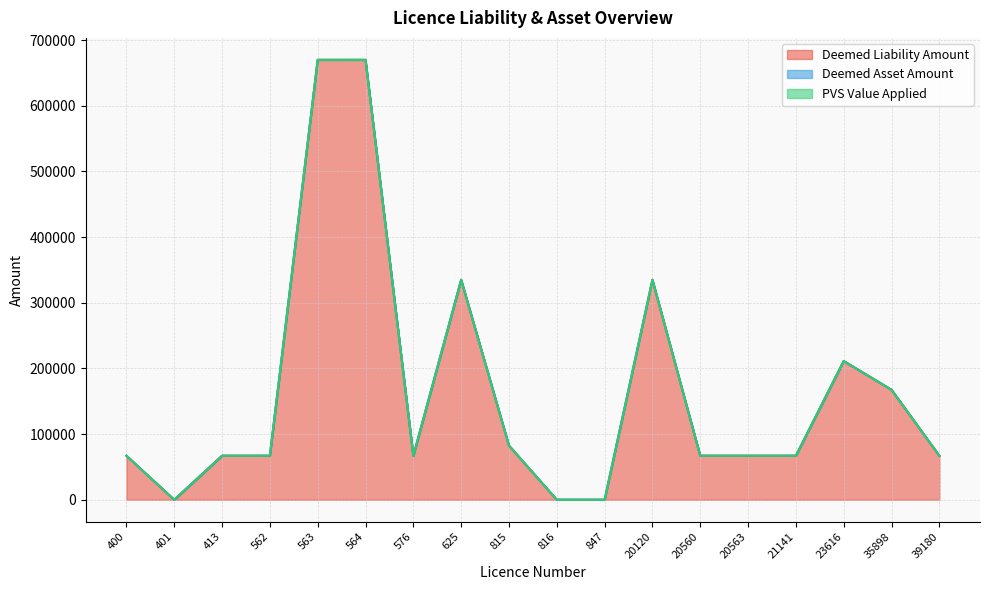

List the series in order of their peak value, lowest first.

Deemed Asset Amount, PVS Value Applied, Deemed Liability Amount